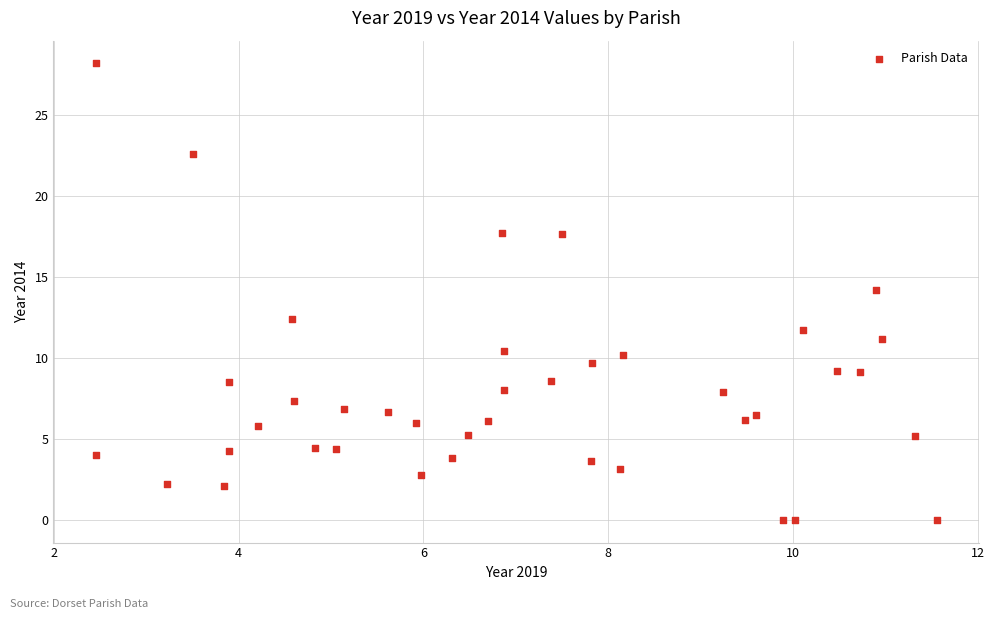

What is the range of Y values (max minus min)?

28.2